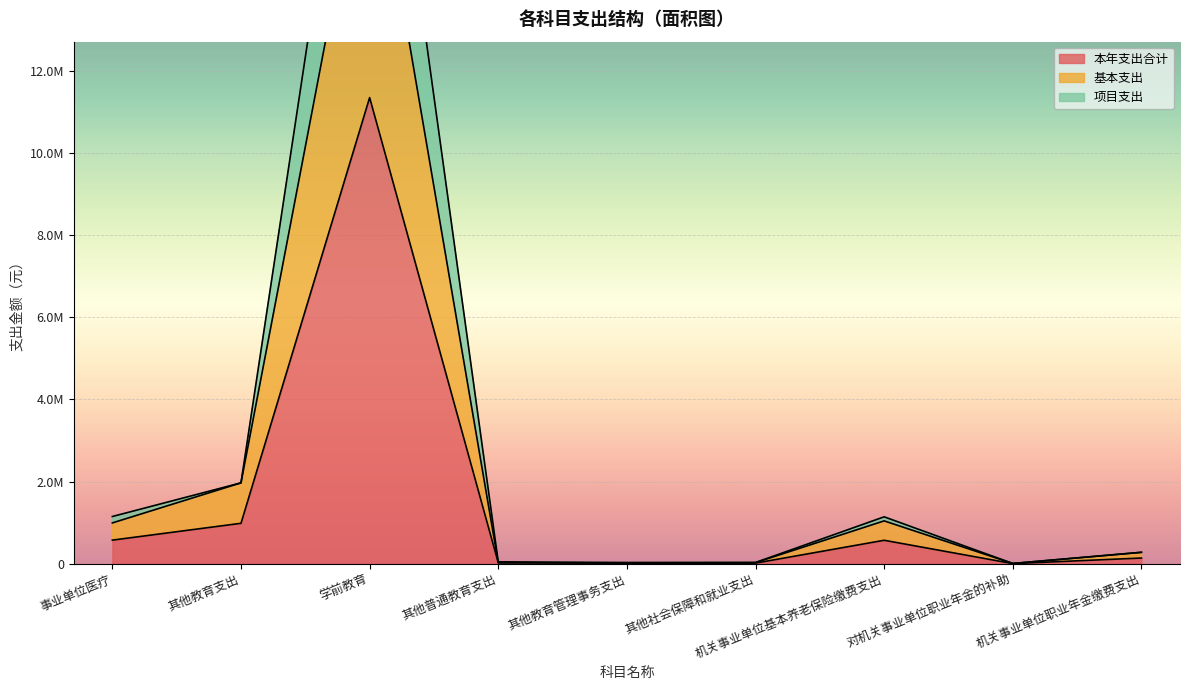

What is the average value of the 项目支出 series?

3038983.9